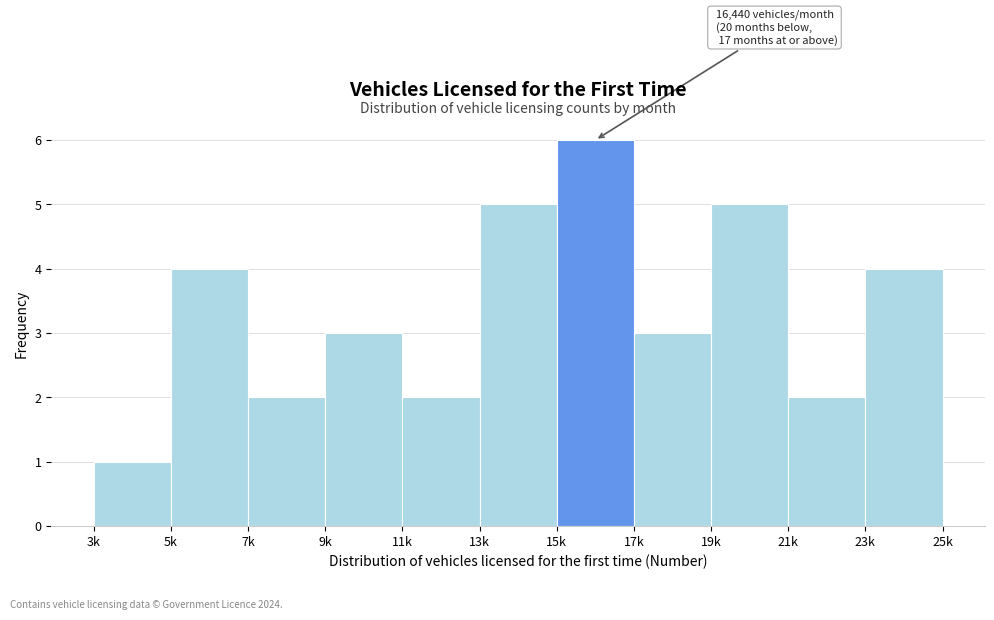

Reading right to left, extract all data points from this chart.

4	2	5	3	6	5	2	3	2	4	1